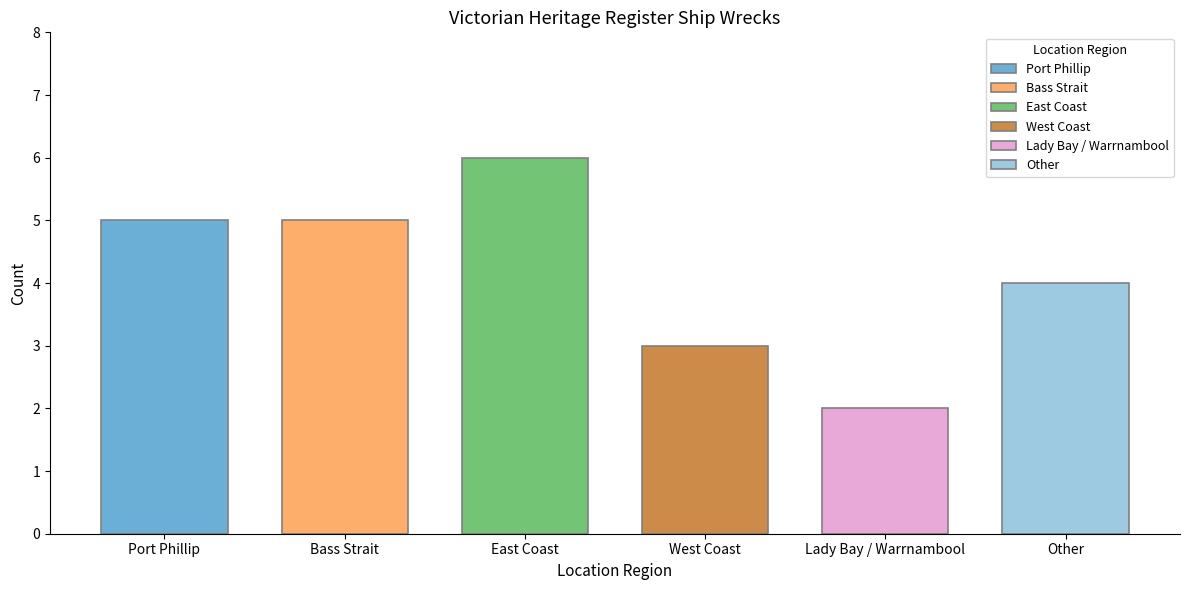

What is the sum of the values at West Coast and Bass Strait?

8